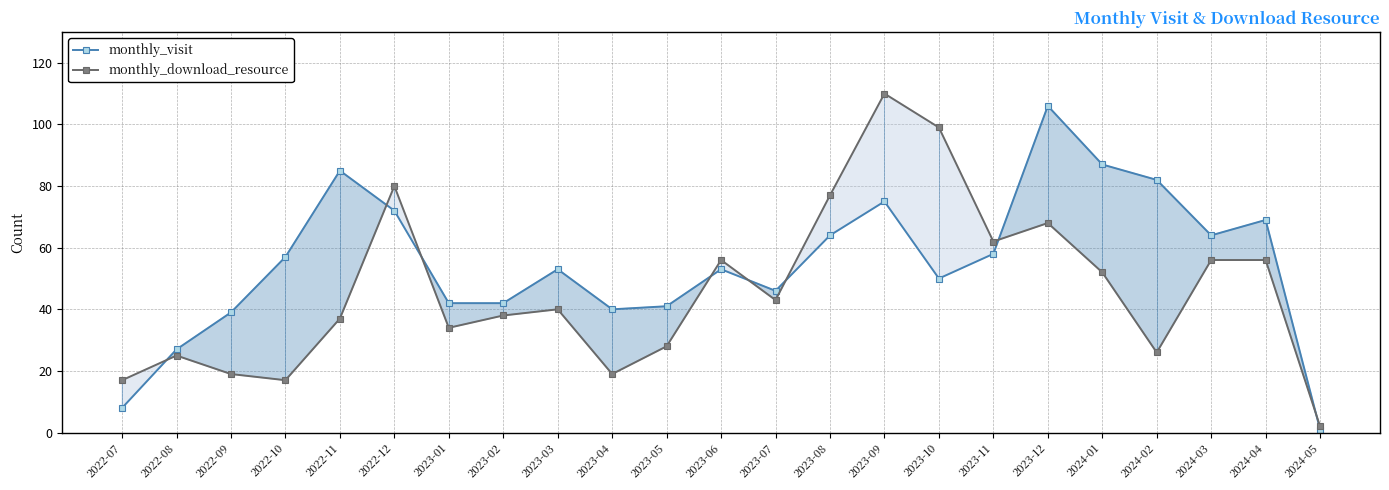

List the series in order of their overall mean, lowest first.

monthly_download_resource, monthly_visit